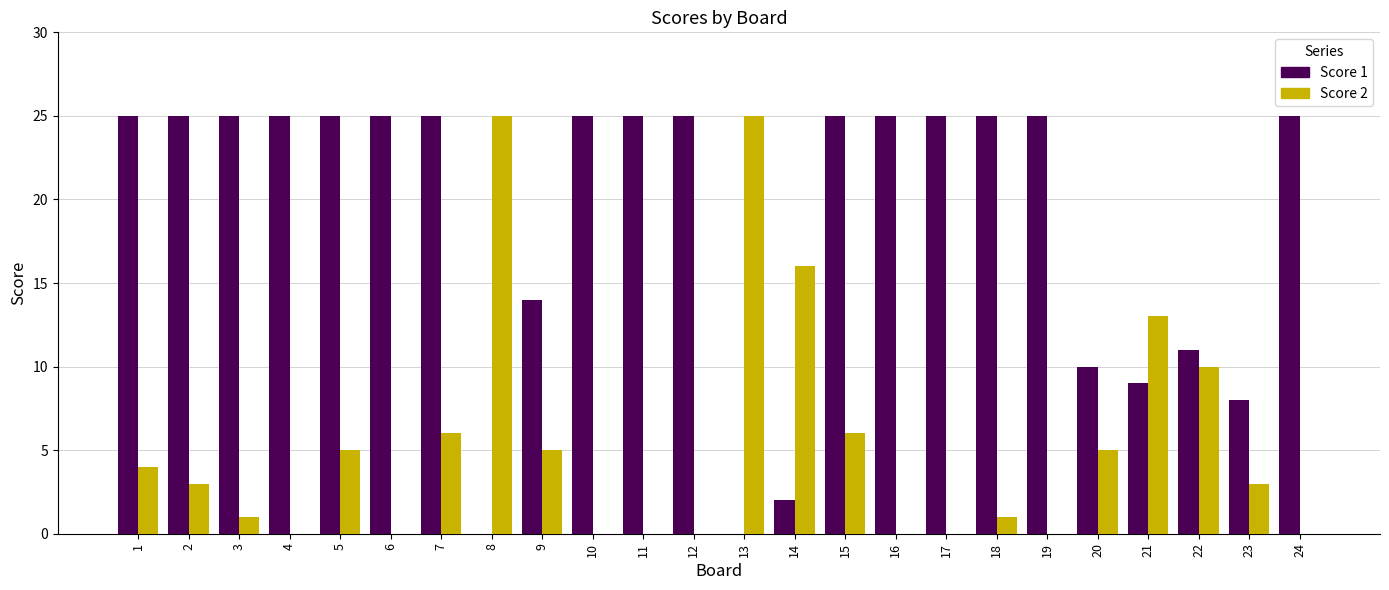

True or false: Score 2 has a value of -9 at 6.

False